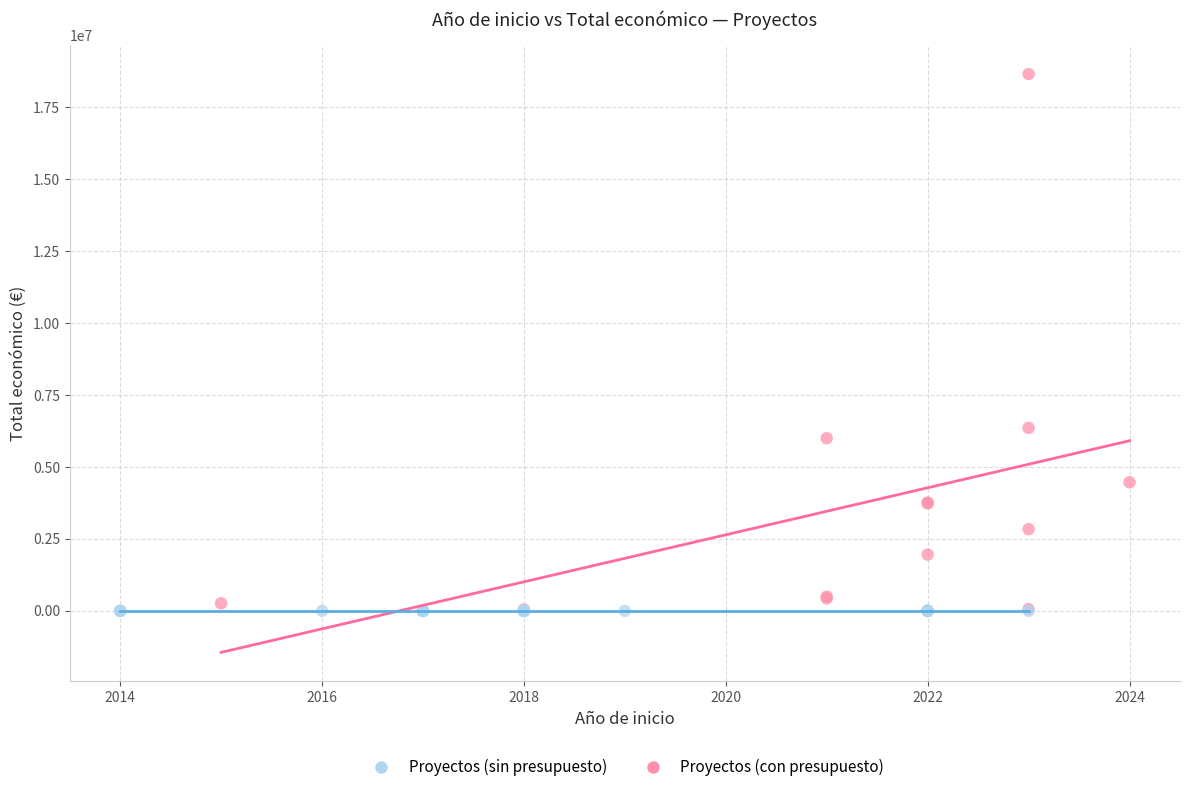

Which series contains the highest Y value?

Proyectos (con presupuesto)